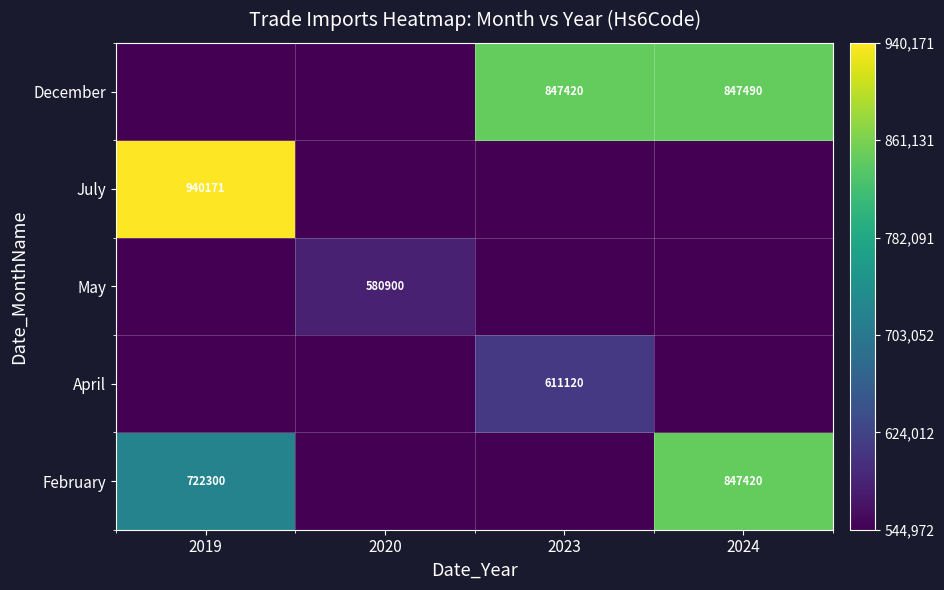

The value of December at 2023 is 471003.6. True or false?

False